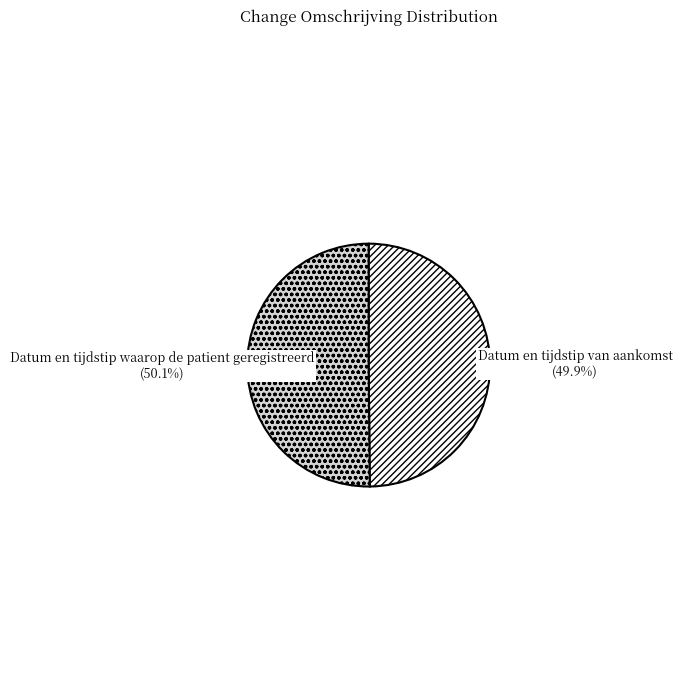

How many segments does this pie chart have?

2